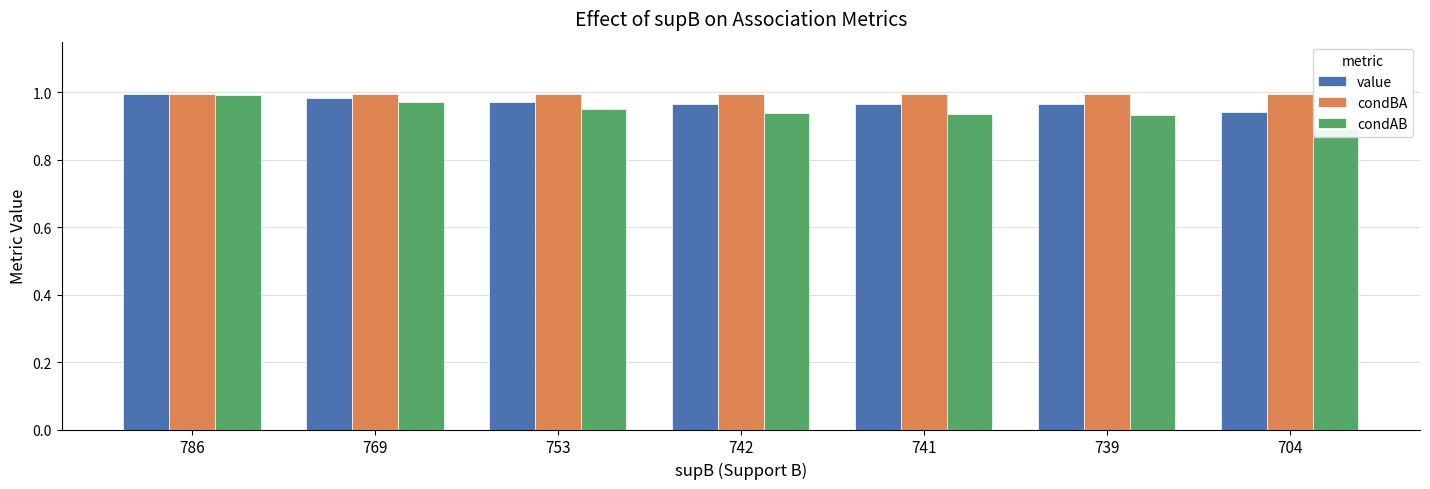

Rank the categories by condBA value from lowest to highest.

753, 769, 786, 704, 739, 741, 742